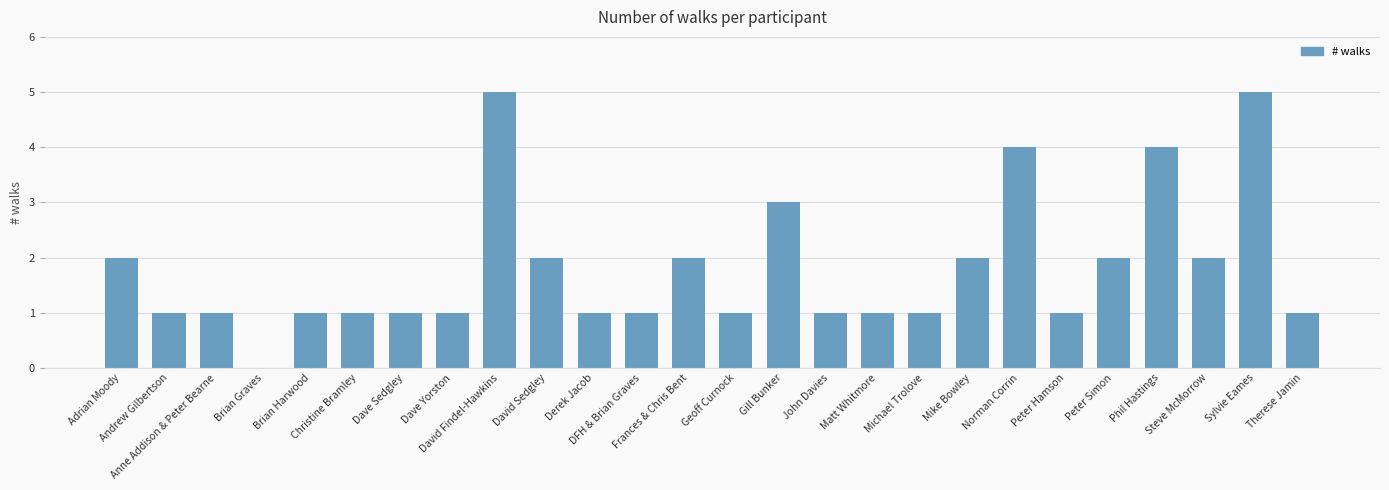

Reading left to right, transcribe all the data shown in this chart.

2	1	1	0	1	1	1	1	5	2	1	1	2	1	3	1	1	1	2	4	1	2	4	2	5	1